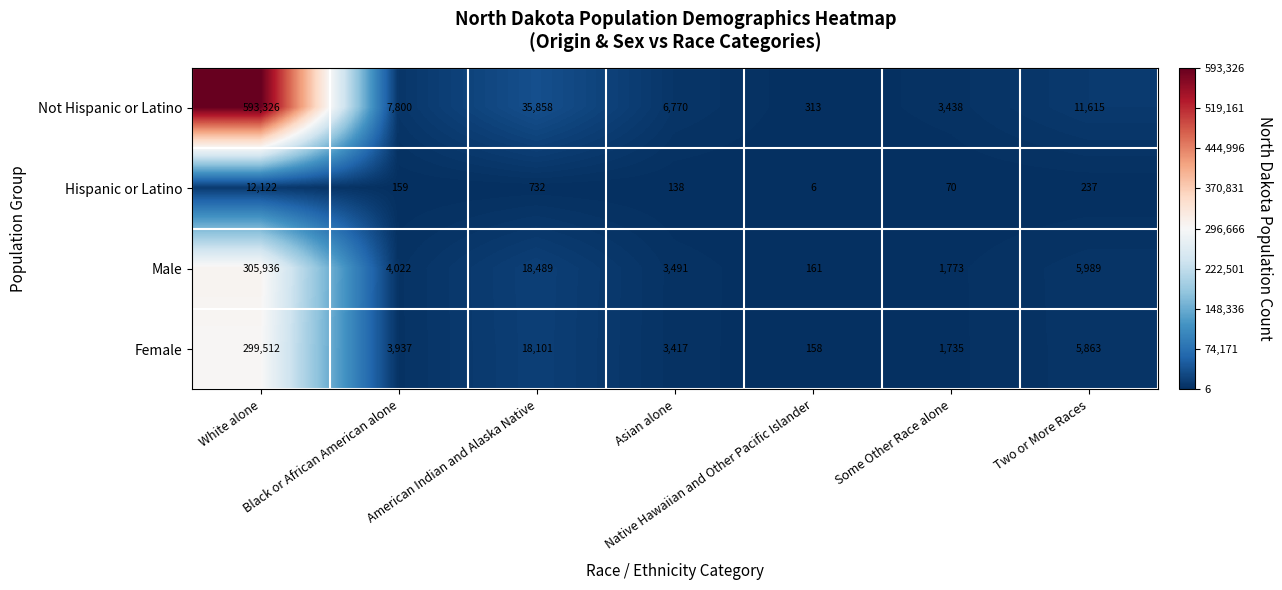

Which series has the widest spread of values?

Not Hispanic or Latino